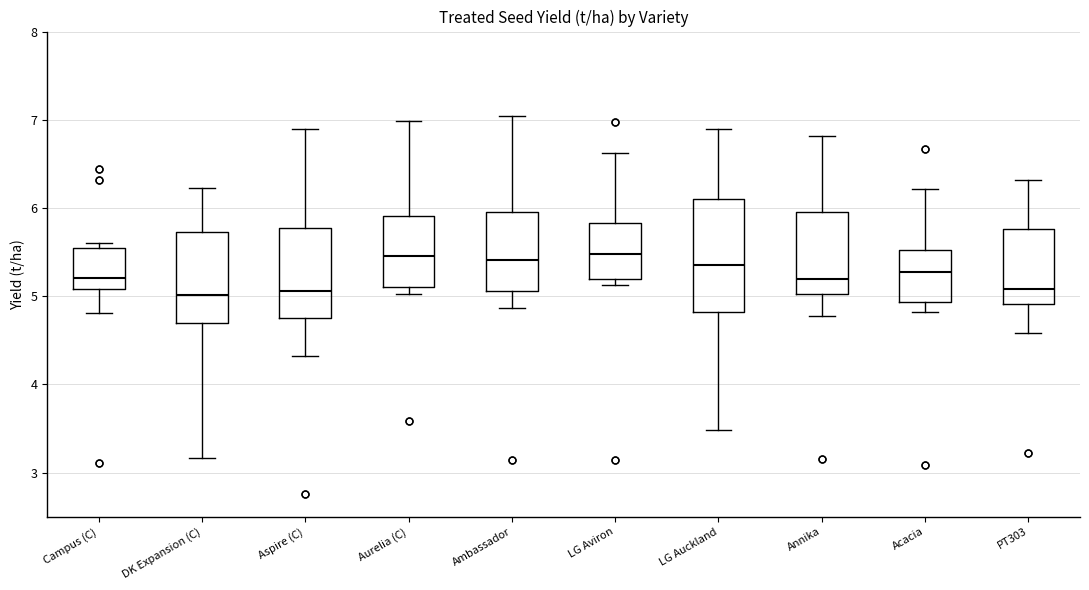

Reading left to right, transcribe this box plot: for each box, give where its median line is, the range the box spans, and where its two whiskers end, as read against the y-axis. The values are not printed on the chart, so give them approximately, as read against the axis.

Campus (C): median 5.2, box 5.1 to 5.5, whiskers 4.8 to 5.6
DK Expansion (C): median 5.0, box 4.7 to 5.7, whiskers 3.2 to 6.2
Aspire (C): median 5.1, box 4.8 to 5.8, whiskers 4.3 to 6.9
Aurelia (C): median 5.5, box 5.1 to 5.9, whiskers 5.0 to 7.0
Ambassador: median 5.4, box 5.1 to 6.0, whiskers 4.9 to 7.0
LG Aviron: median 5.5, box 5.2 to 5.8, whiskers 5.1 to 6.6
LG Auckland: median 5.4, box 4.8 to 6.1, whiskers 3.5 to 6.9
Annika: median 5.2, box 5.0 to 6.0, whiskers 4.8 to 6.8
Acacia: median 5.3, box 4.9 to 5.5, whiskers 4.8 to 6.2
PT303: median 5.1, box 4.9 to 5.8, whiskers 4.6 to 6.3